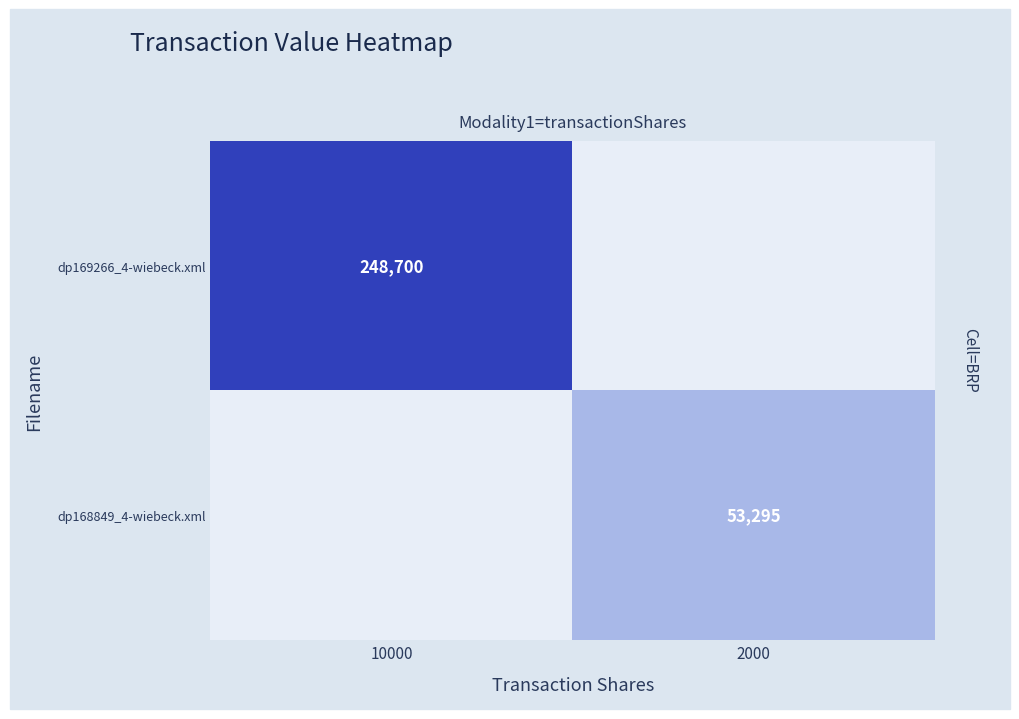

The value of dp168849_4-wiebeck.xml at 2000 is 84552. True or false?

False